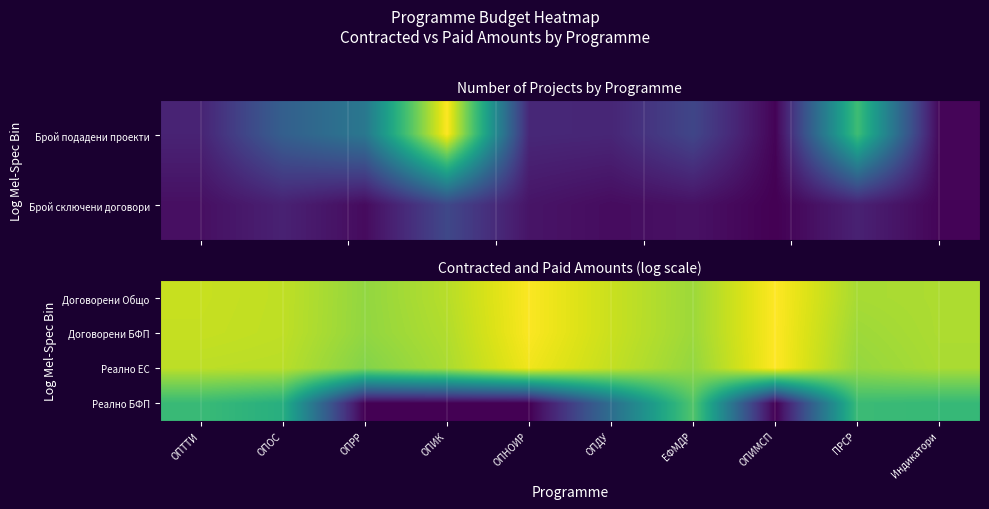

Which category has the lowest value across all series?

ОПРР